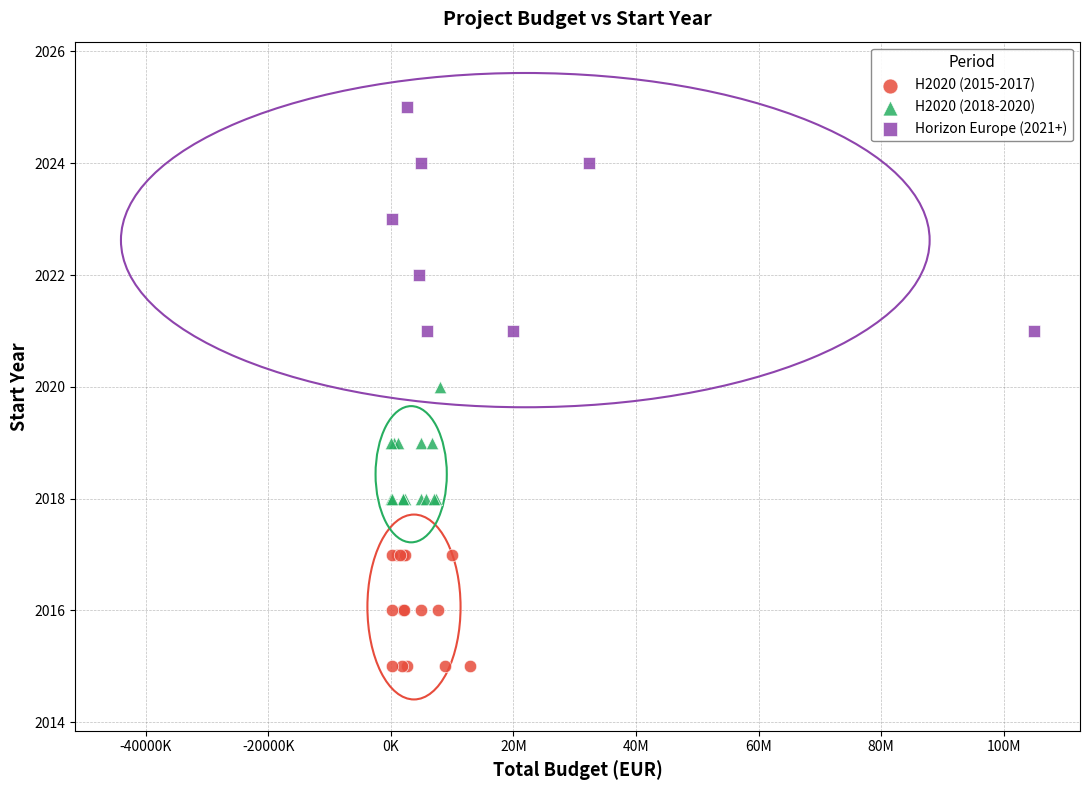

Which series reaches the maximum Y coordinate?

Horizon Europe (2021+)